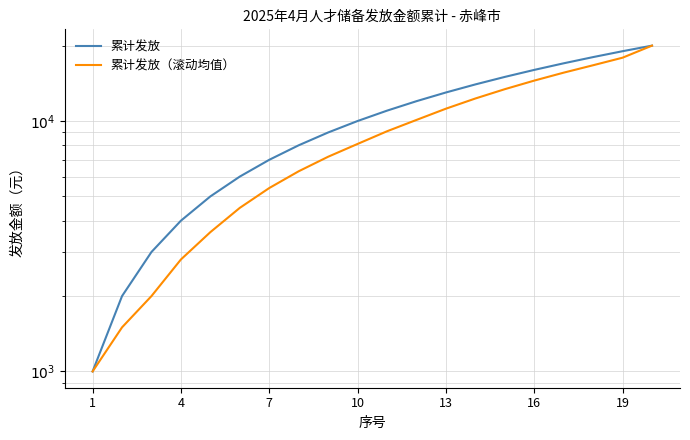

How many lines are shown in the chart?

2